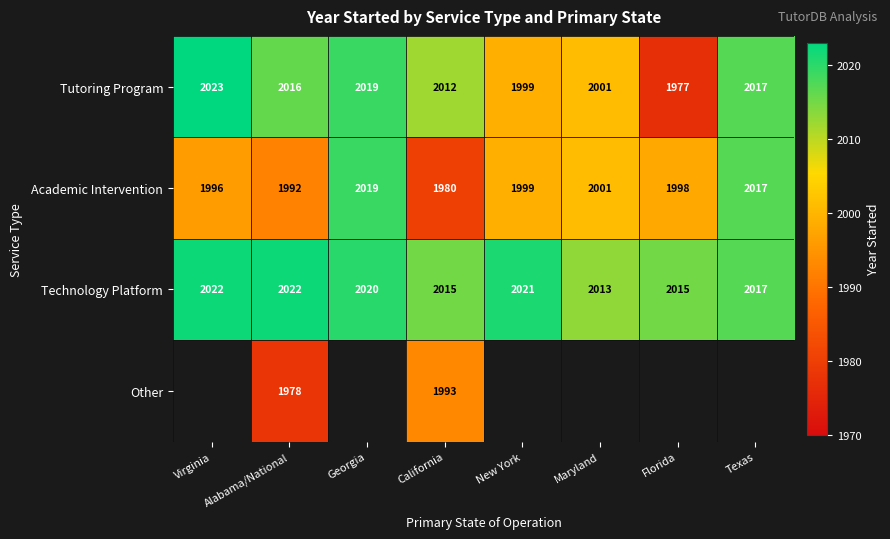

List the labels in order of Tutoring Program value, smallest first.

Florida, New York, Maryland, California, Alabama/National, Texas, Georgia, Virginia